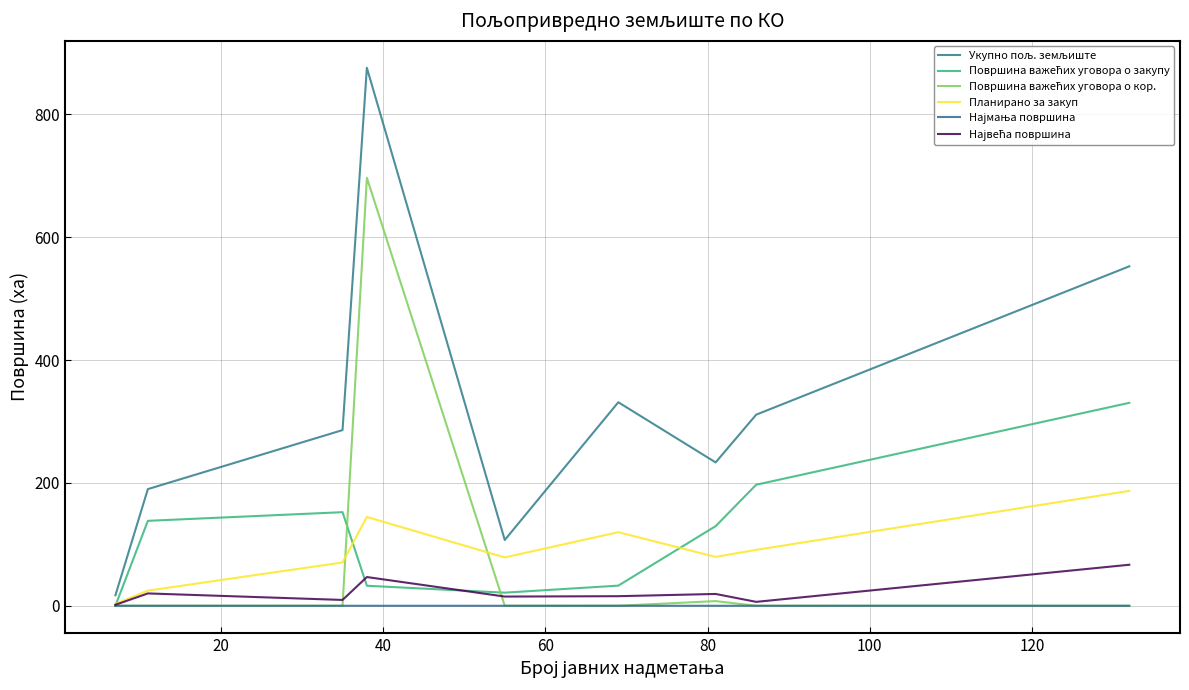

What is the label of the 7th point from the left?

120